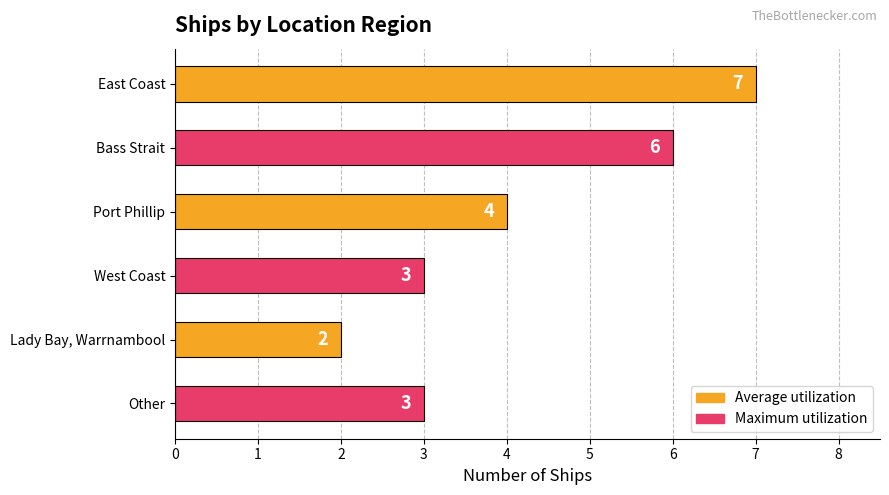

What position from the top is Port Phillip?

3